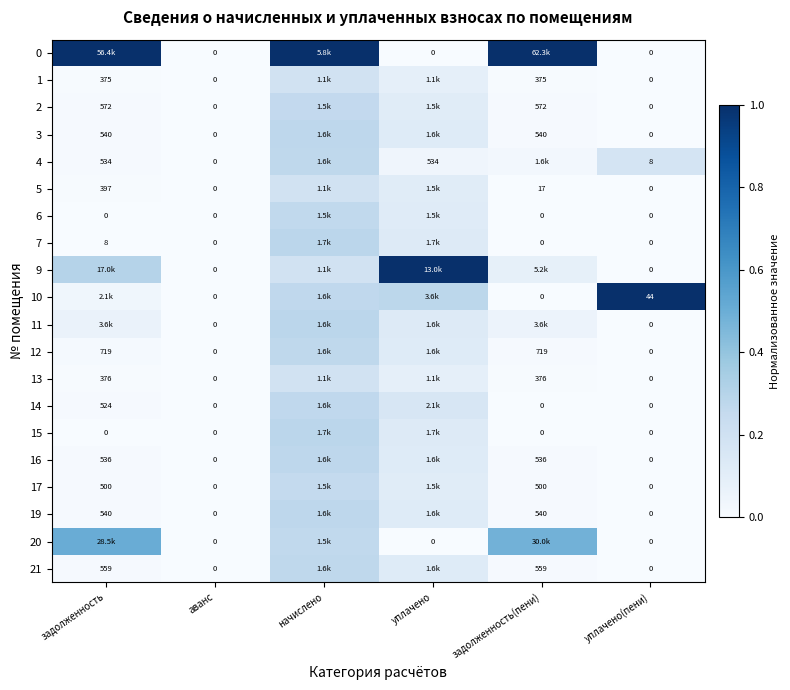

How many distinct data groups are displayed?

20